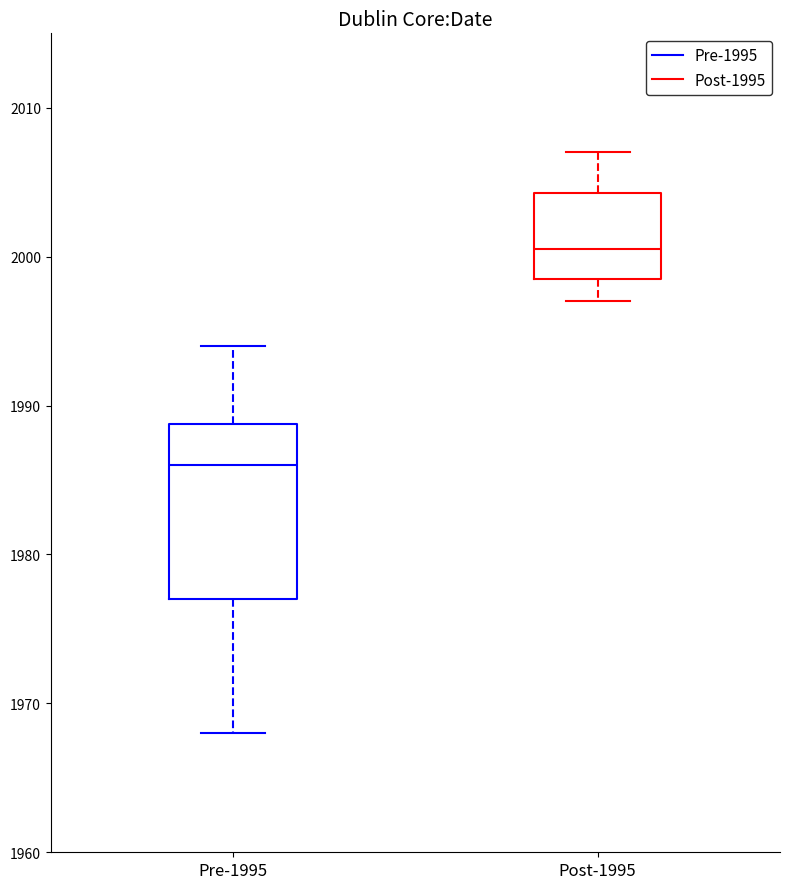

Reading left to right, transcribe this box plot: for each box, give where its median line is, the range the box spans, and where its two whiskers end, as read against the y-axis. The values are not printed on the chart, so give them approximately, as read against the axis.

Pre-1995: median 1986, box 1977 to 1989, whiskers 1968 to 1994
Post-1995: median 2001, box 1999 to 2004, whiskers 1997 to 2007